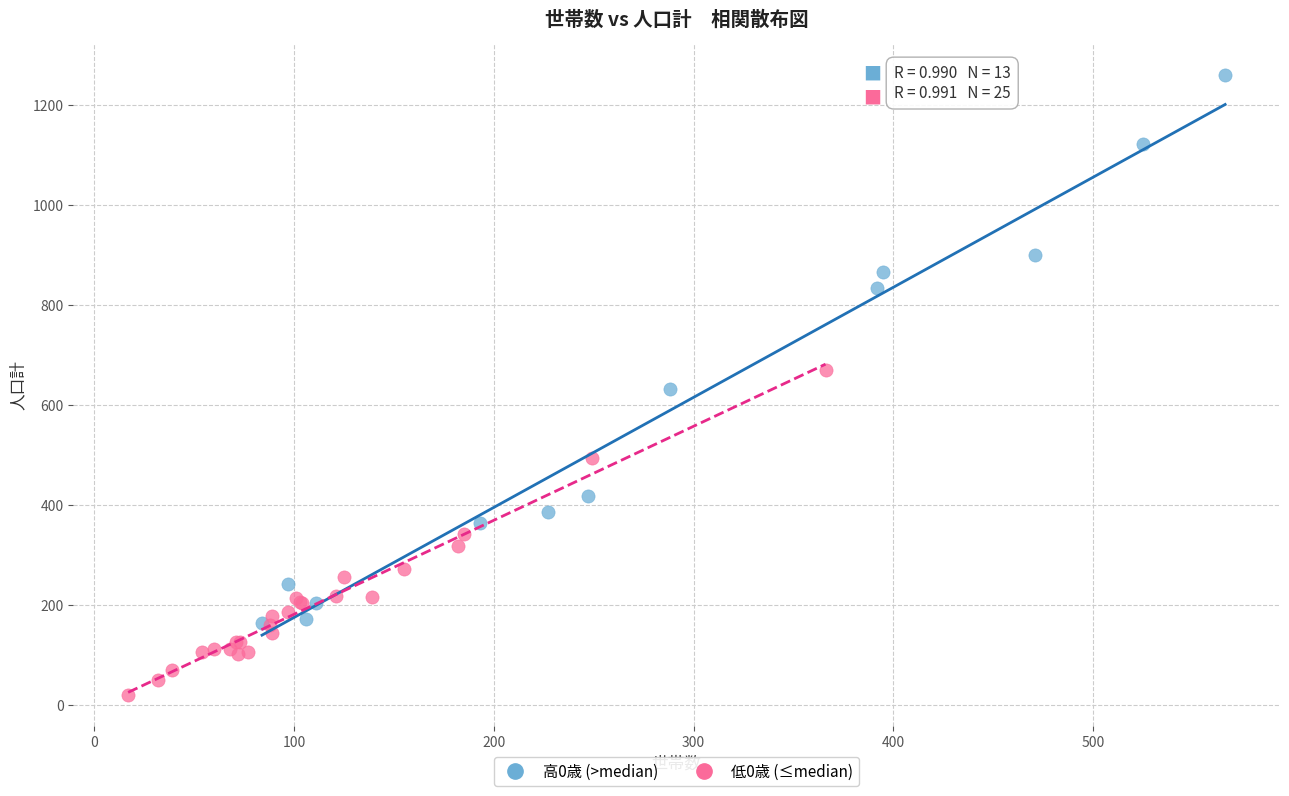

Which series has the widest spread of Y values?

高0歳 (>median)